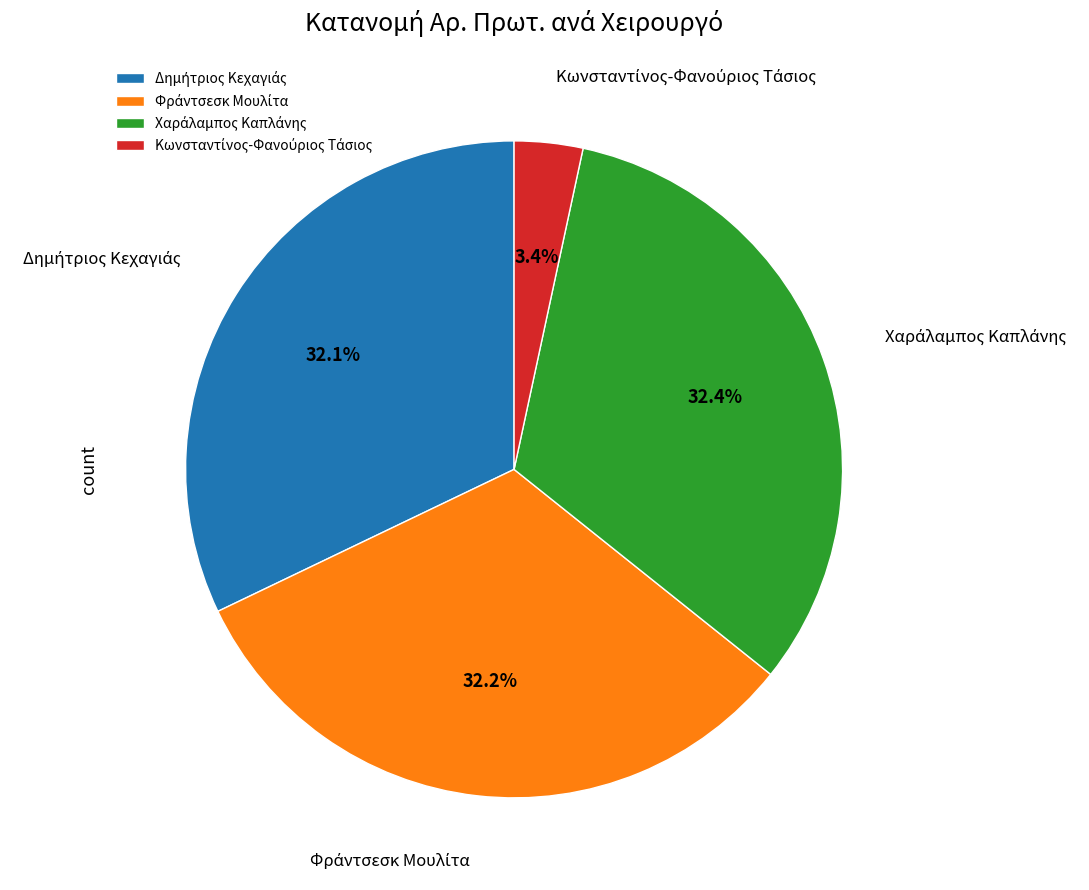

Is there a majority slice in this chart?

No